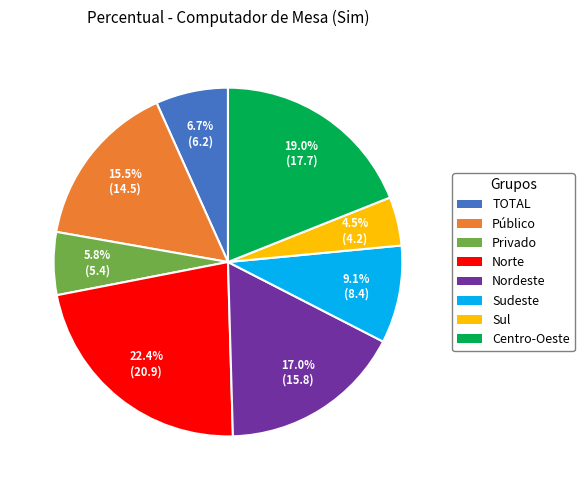

What portion of the pie excludes Nordeste?

83.0%